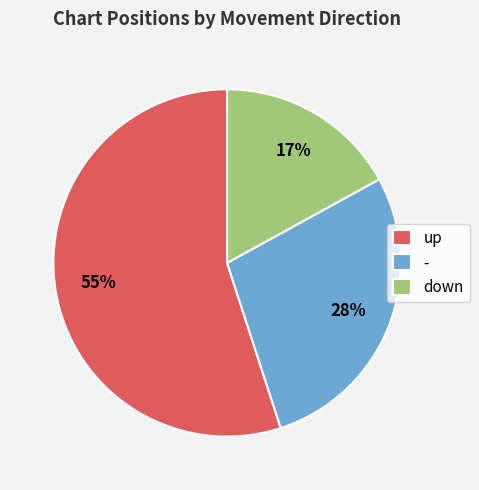

The up slice represents 42% of the pie. True or false?

False